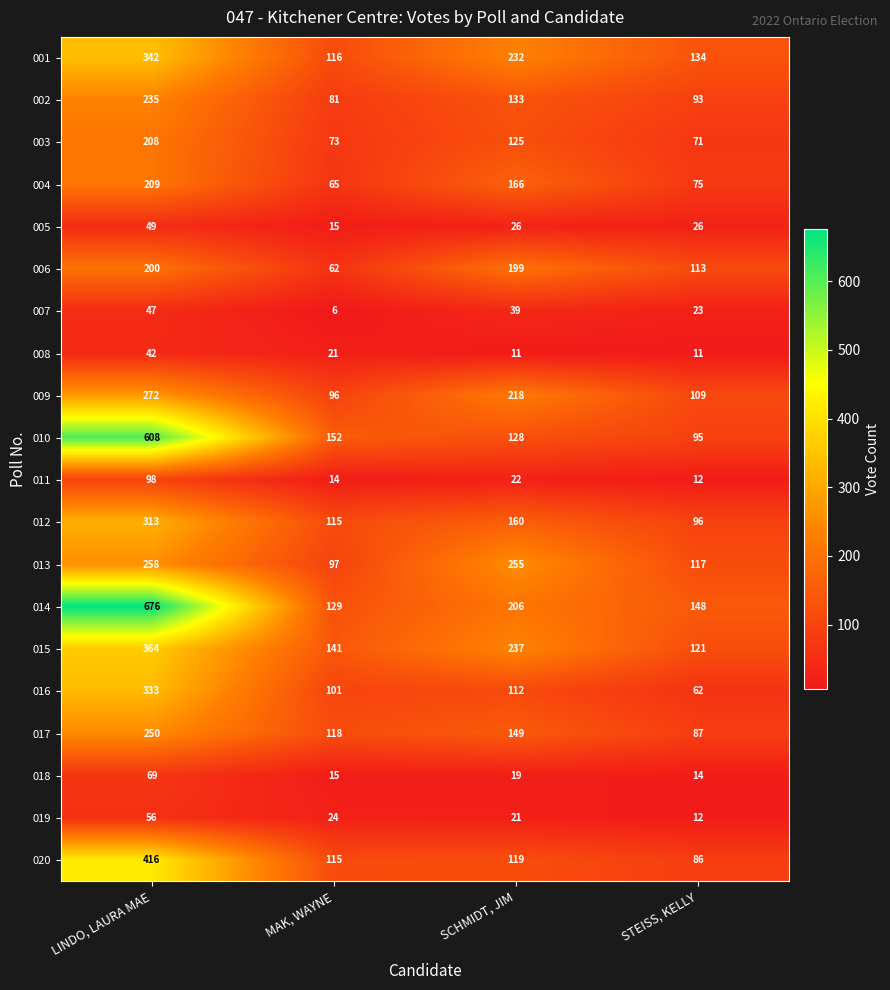

The 002 series shows 81 at MAK, WAYNE. True or false?

True